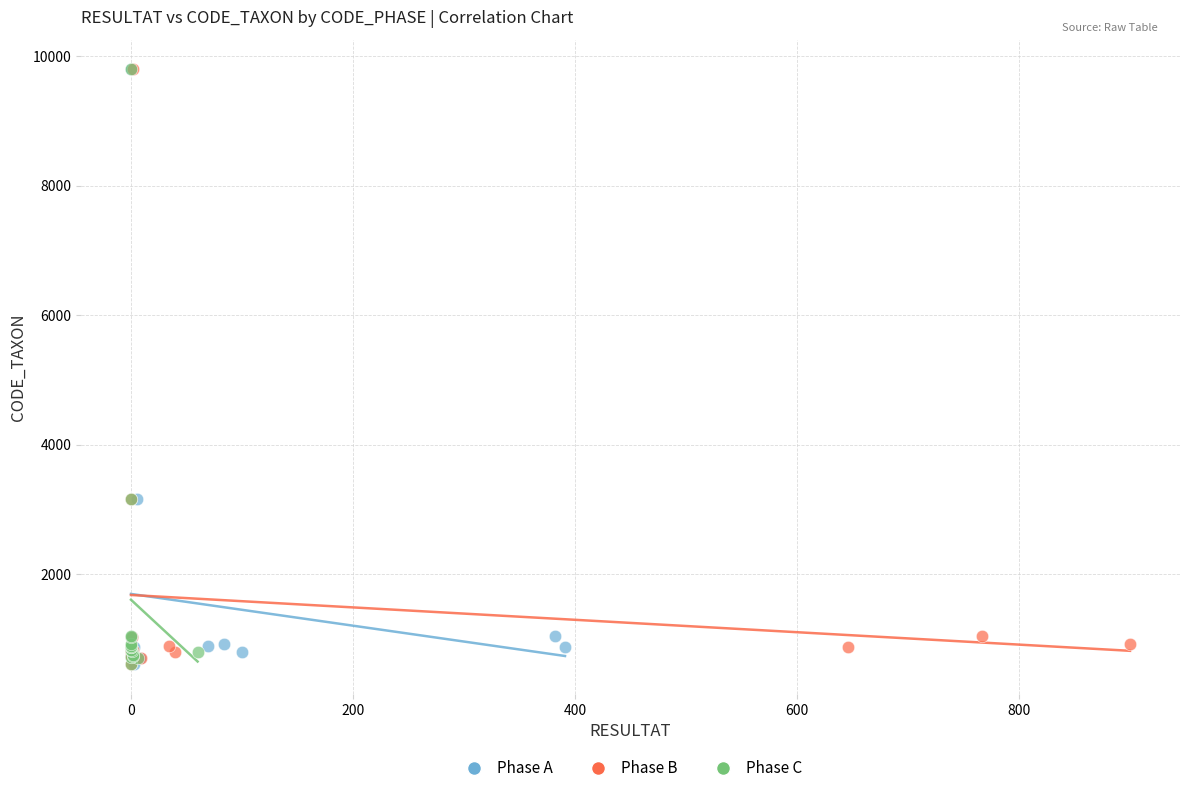

What are all the series names shown in the legend?

Phase A, Phase B, Phase C